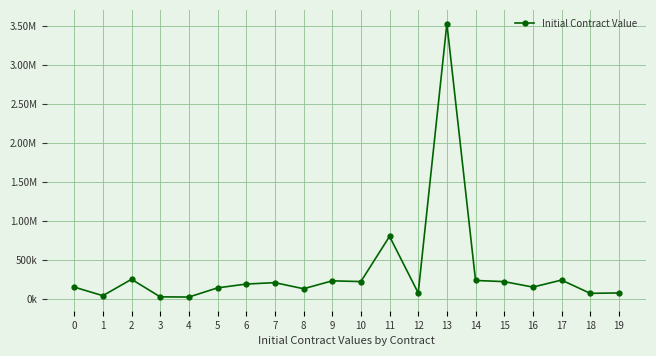

At which category does the data reach its first local peak?

2